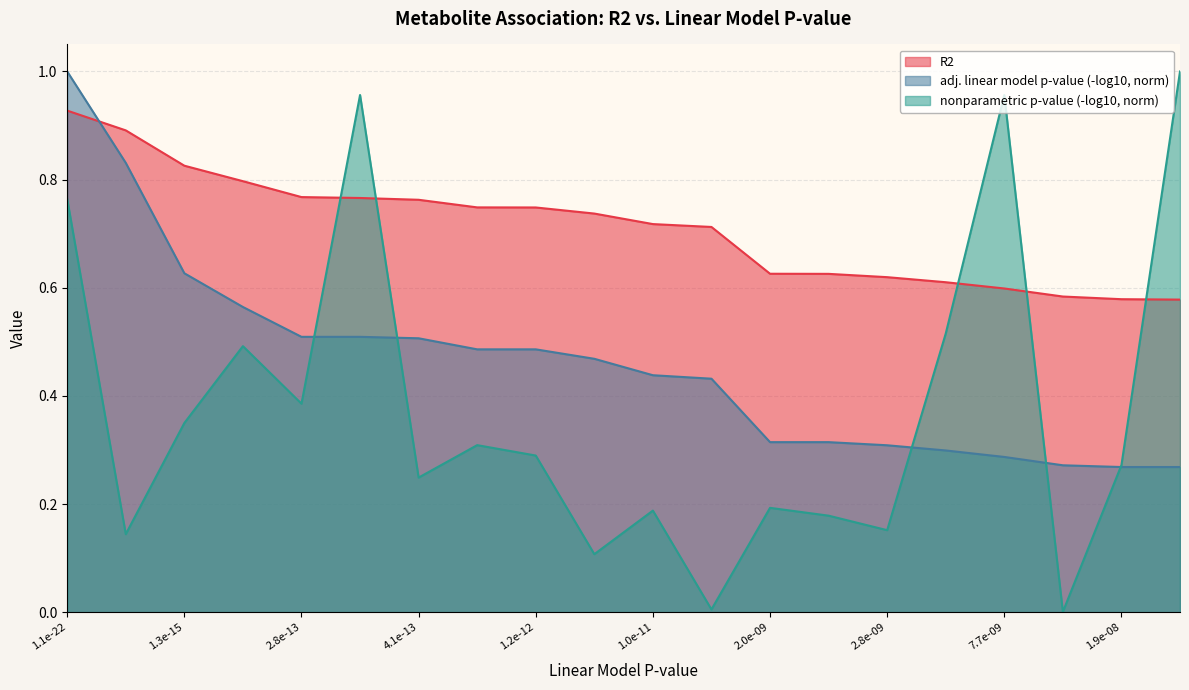

At which category is the sum across all series the highest?

1.1e-22